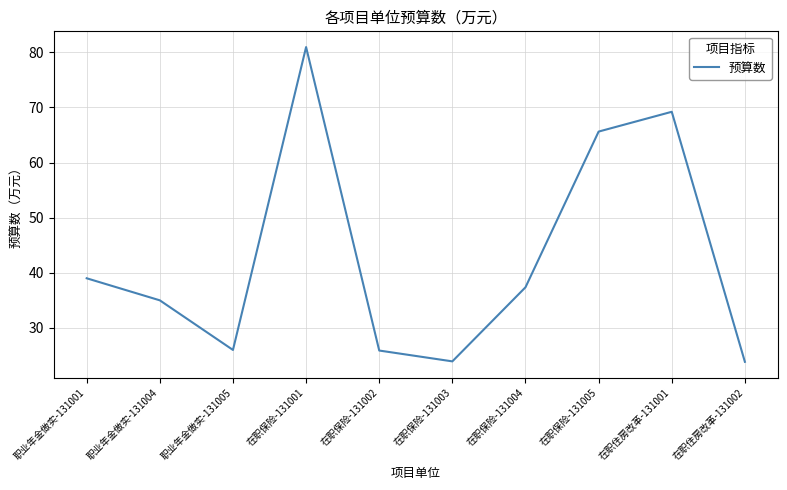

What is the ratio of the value at 在职住房改革-131001 to the value at 在职保险-131003?

2.9